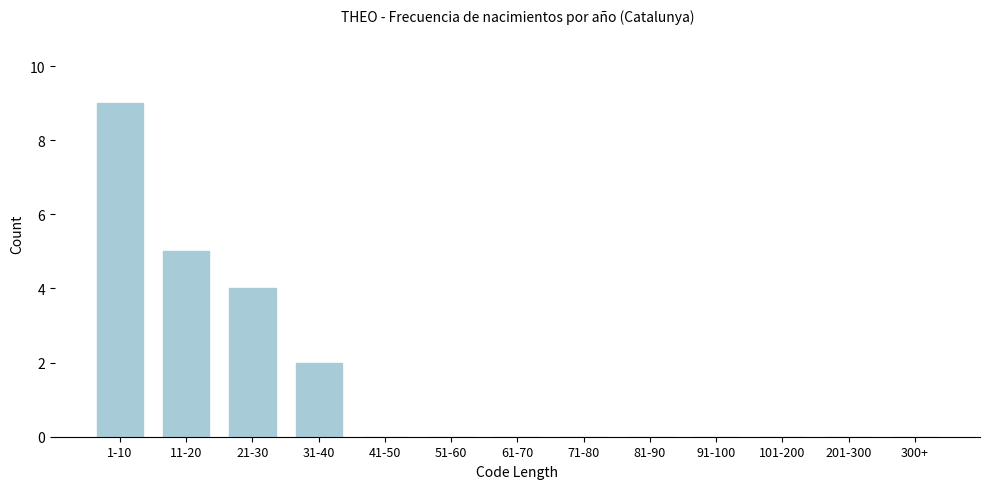

Reading left to right, list all the values displayed in this chart.

1-10=9	11-20=5	21-30=4	31-40=2	41-50=0	51-60=0	61-70=0	71-80=0	81-90=0	91-100=0	101-200=0	201-300=0	300+=0